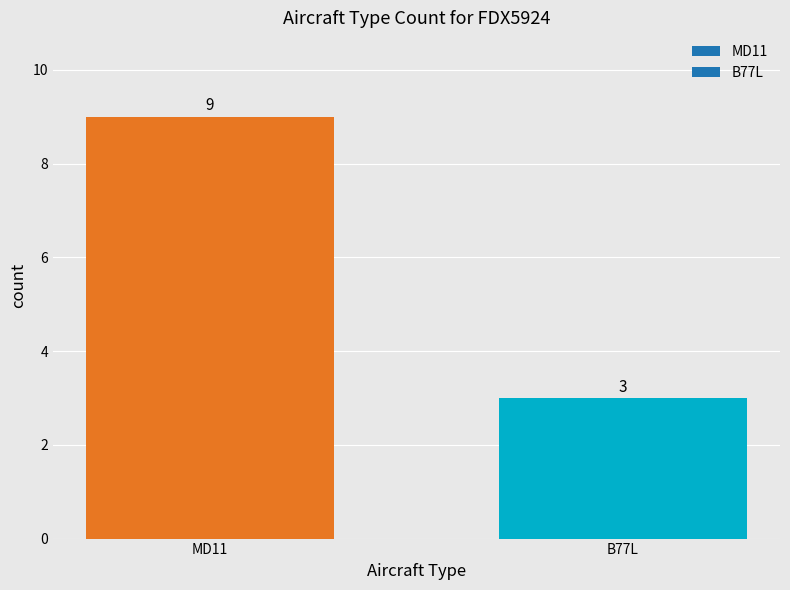

What is the sum of the values at B77L and MD11?

12